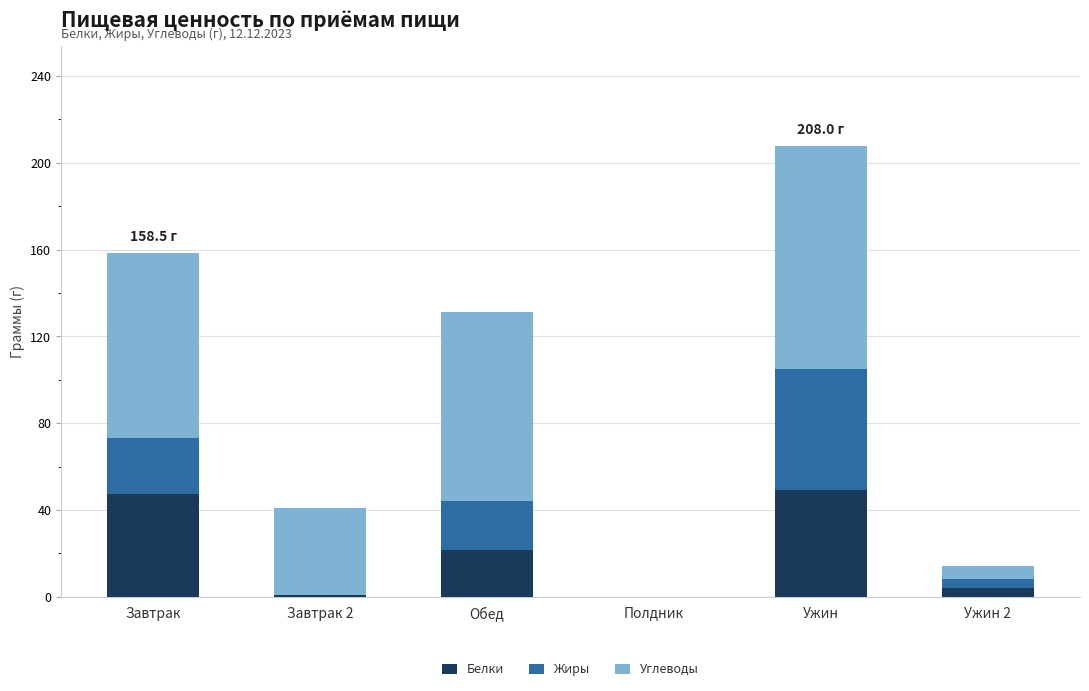

What is the sum of the Белки values at Ужин and Завтрак?

96.6